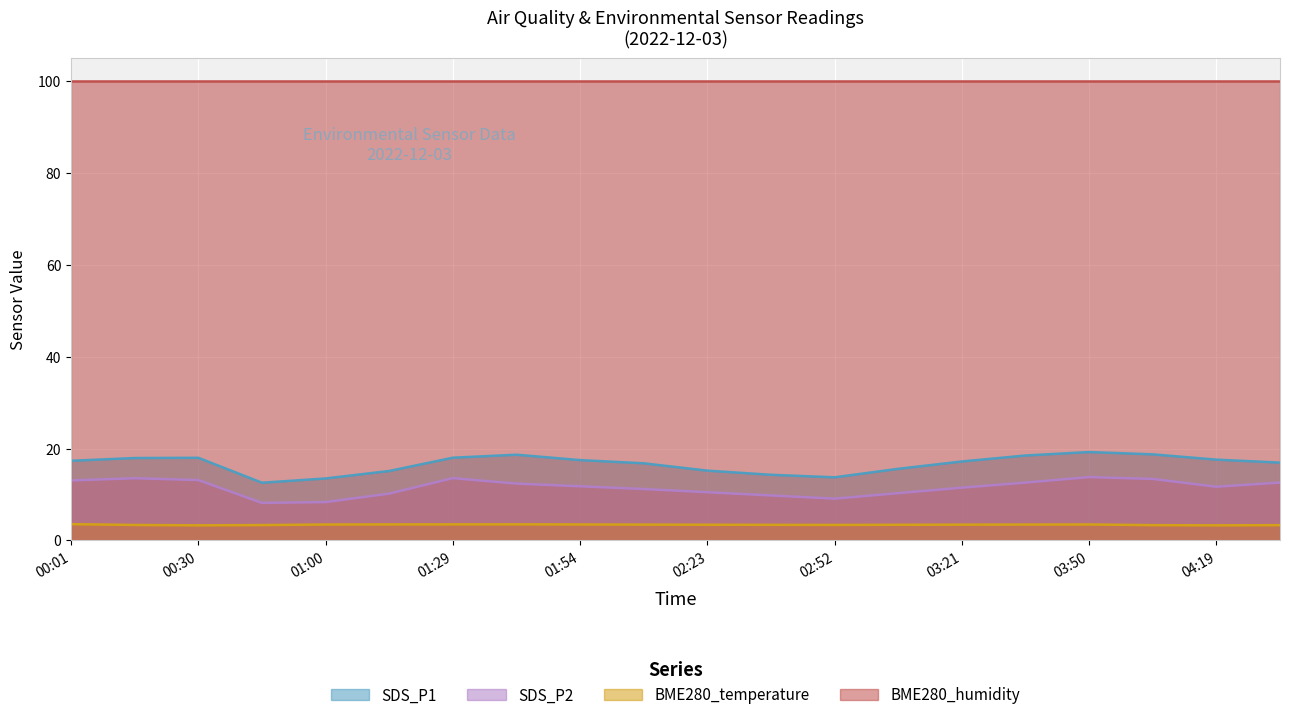

True or false: BME280_temperature and SDS_P1 cross at least once.

False